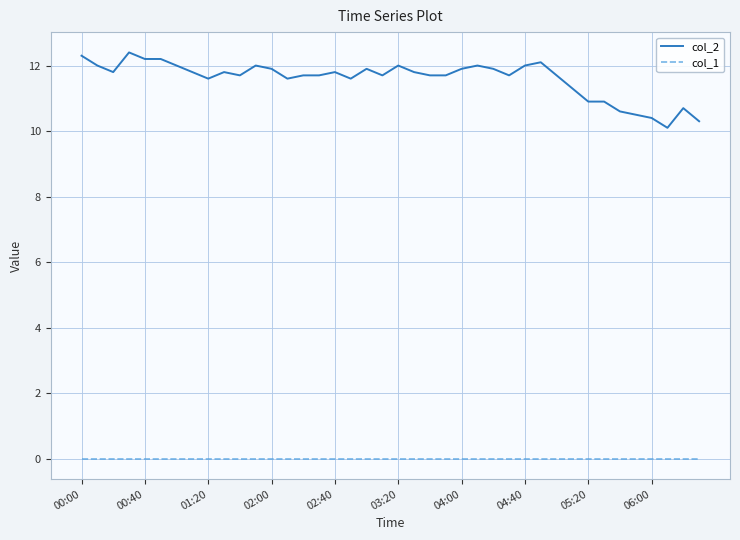

What are all the series names shown in the legend?

col_2, col_1